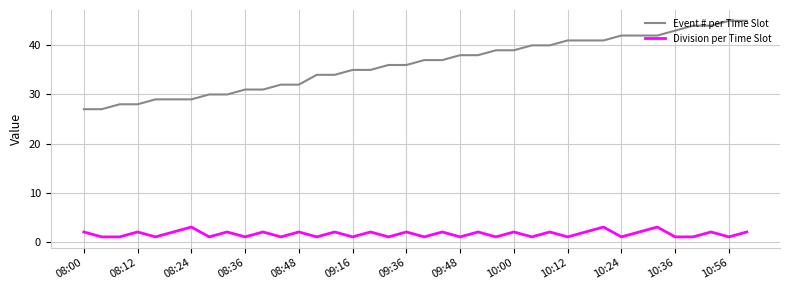

What are all the series names shown in the legend?

Event # per Time Slot, Division per Time Slot